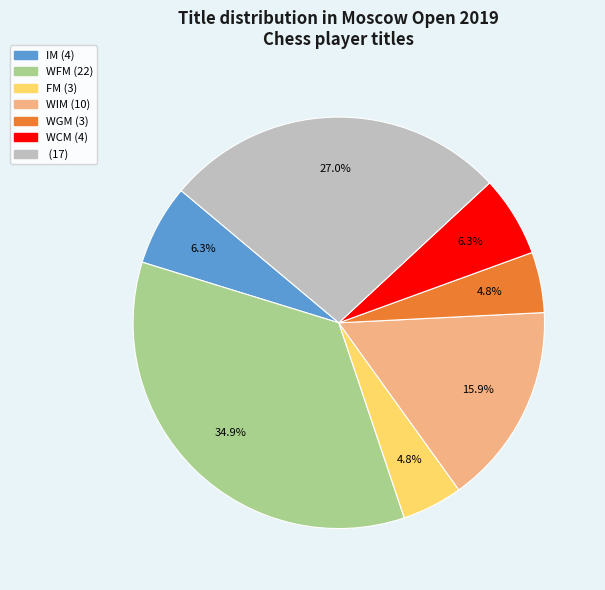

Is there a majority slice in this chart?

No